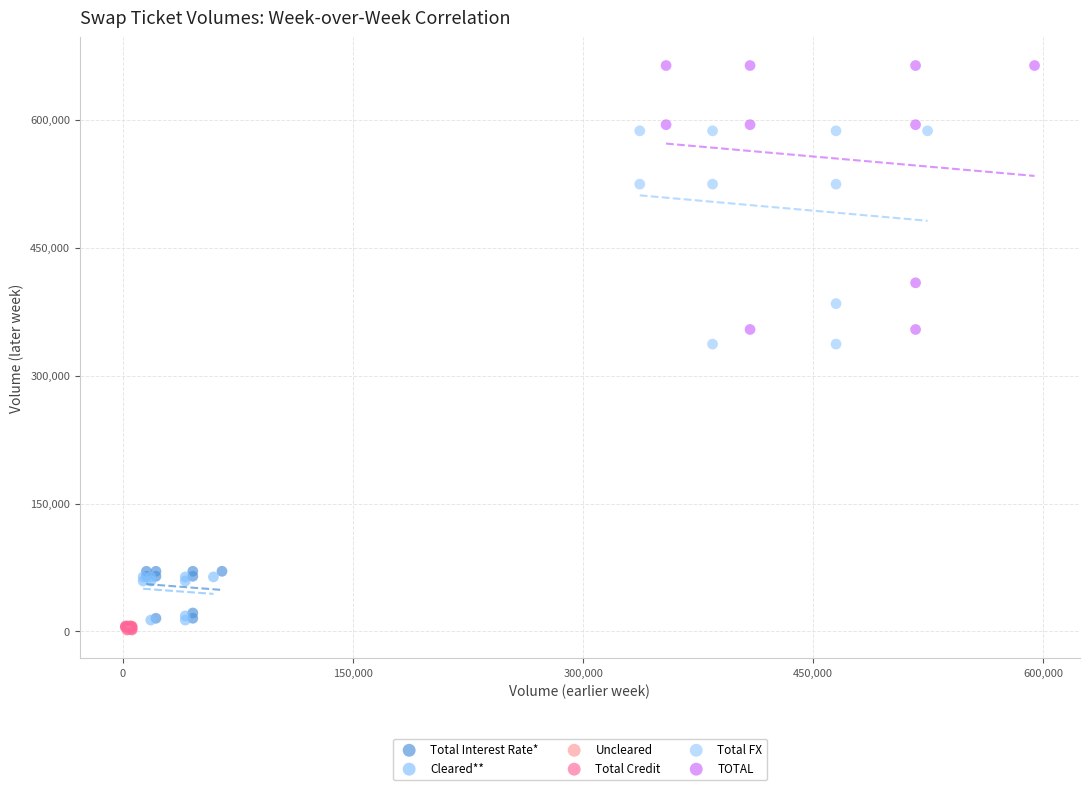

Which series has the largest Y range (max minus min)?

TOTAL